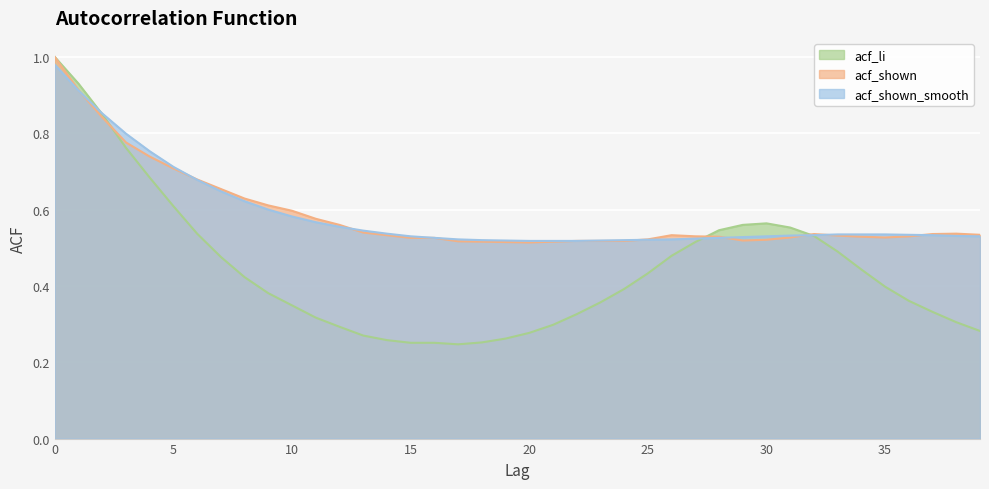

What is the difference between the maximum and minimum values in the acf_shown_smooth series?

0.5